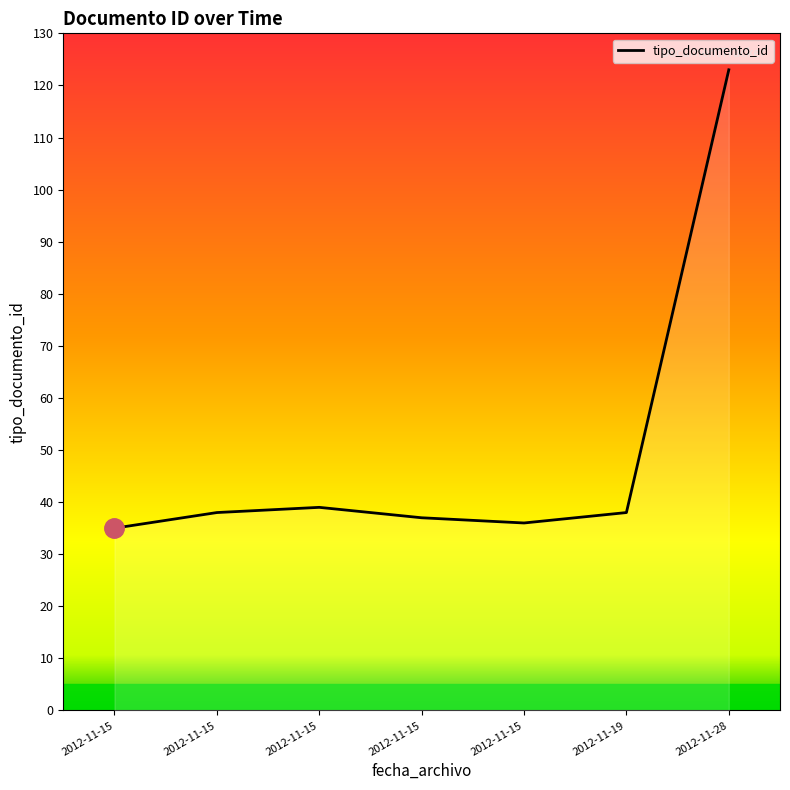

The chart shows a value of 37 at 2012-11-15. True or false?

True